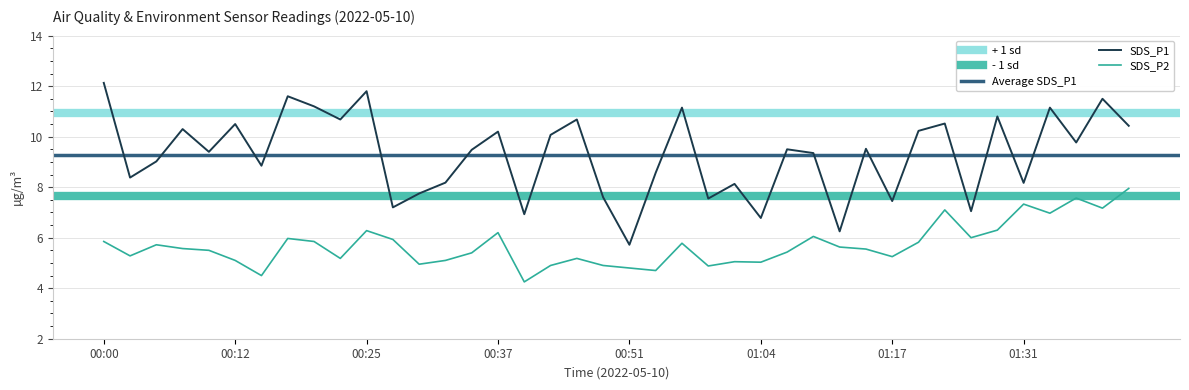

True or false: SDS_P2 and SDS_P1 intersect in this chart.

False